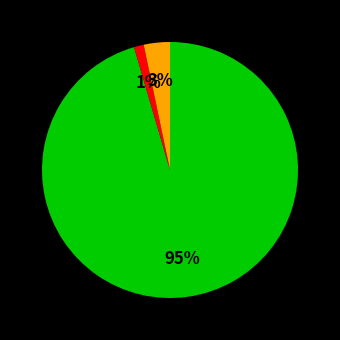

How many segments does this pie chart have?

3